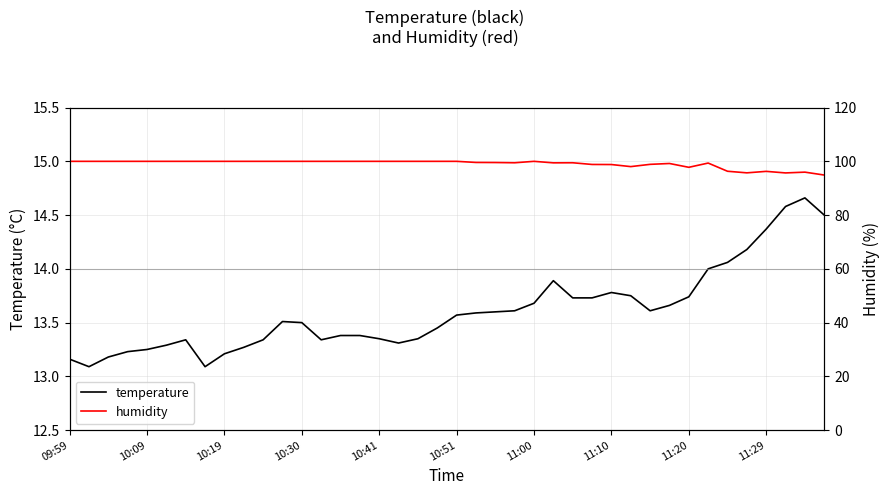

True or false: humidity and temperature intersect in this chart.

False